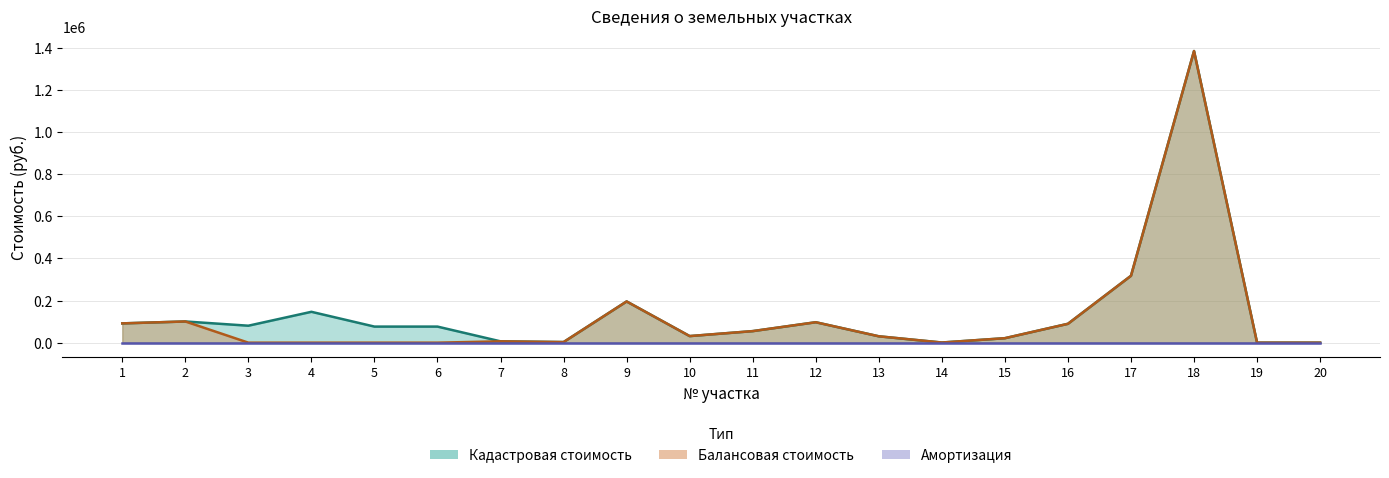

At which label does Кадастровая стоимость reach its peak?

18